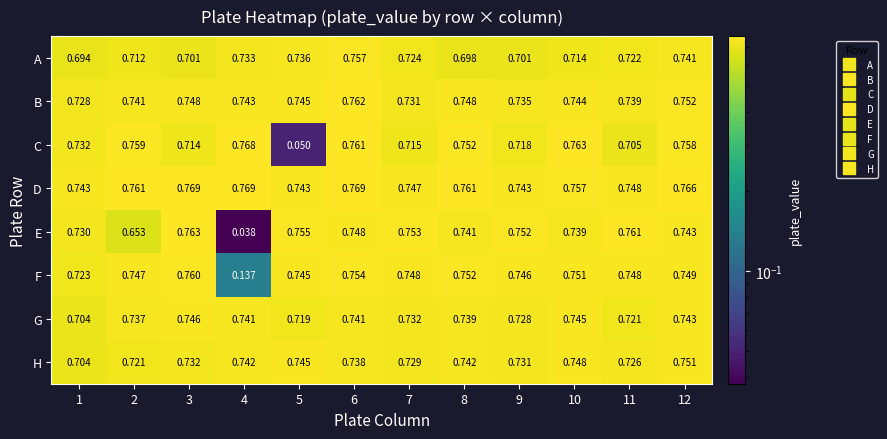

Is the value of E at 6 greater than the value of G at 3?

Yes